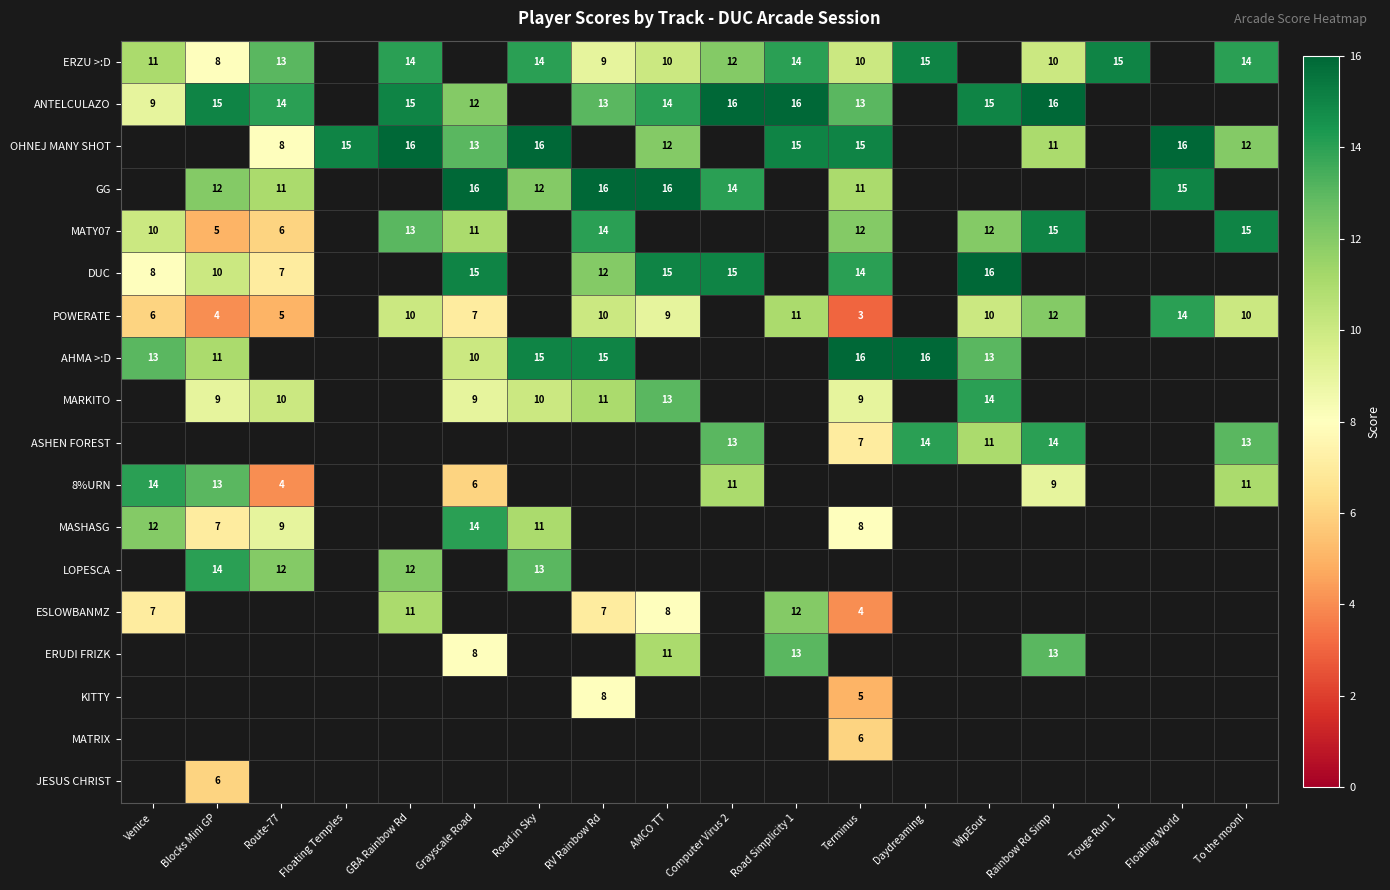

True or false: MARKITO has a value of 9 at Terminus.

True